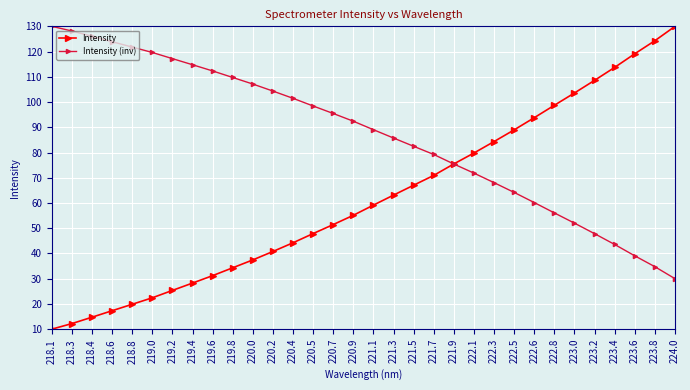

What is the label of the 8th point from the right?

222.6